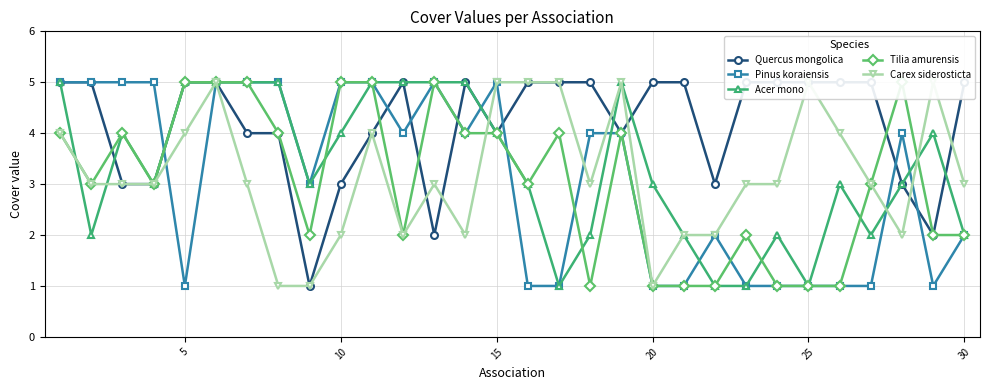

What is the difference between the maximum and minimum values in the Quercus mongolica series?

4